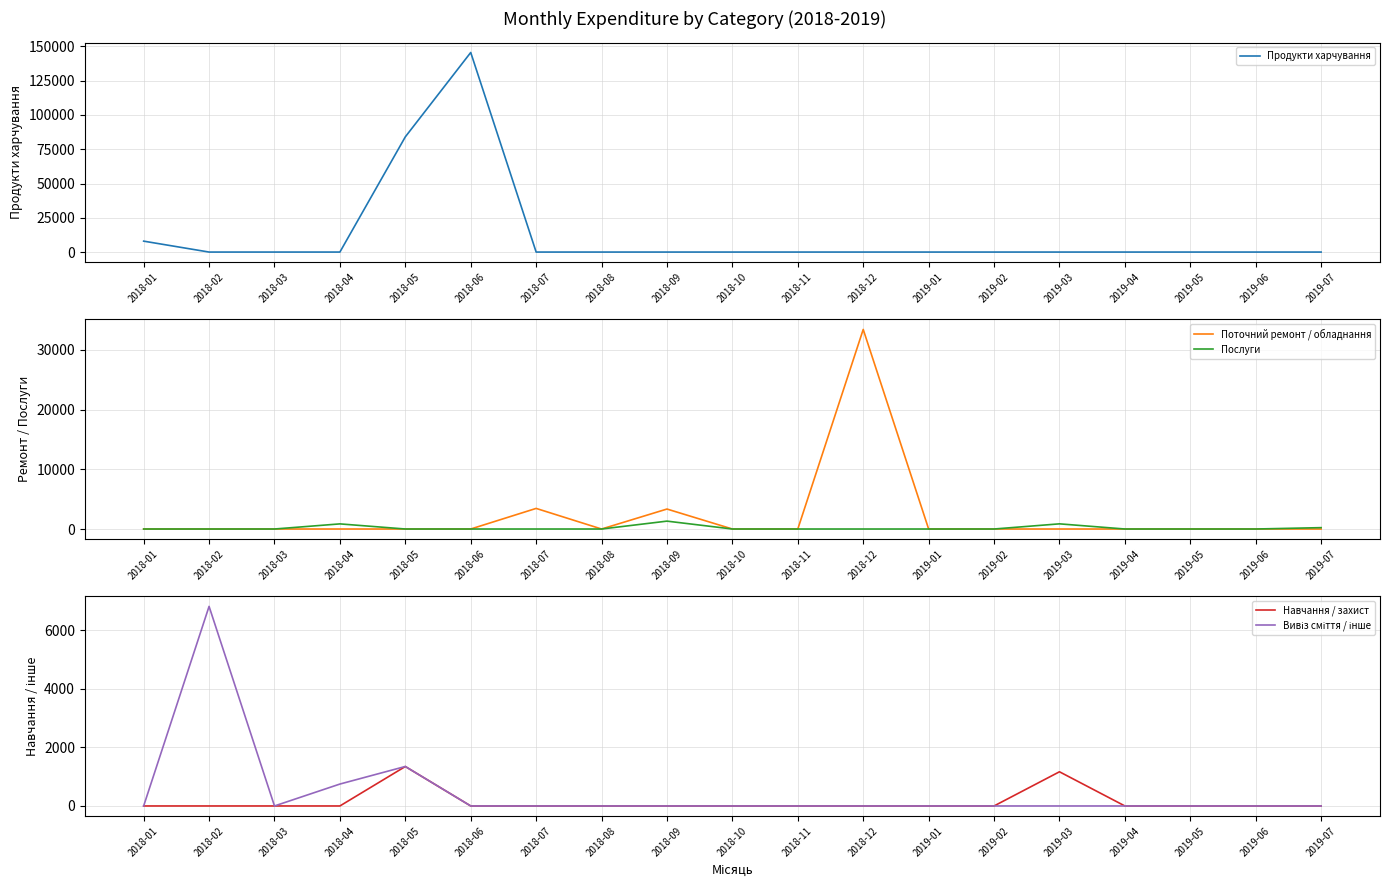

The Навчання / захист series shows 847.0 at 2019-01. True or false?

False